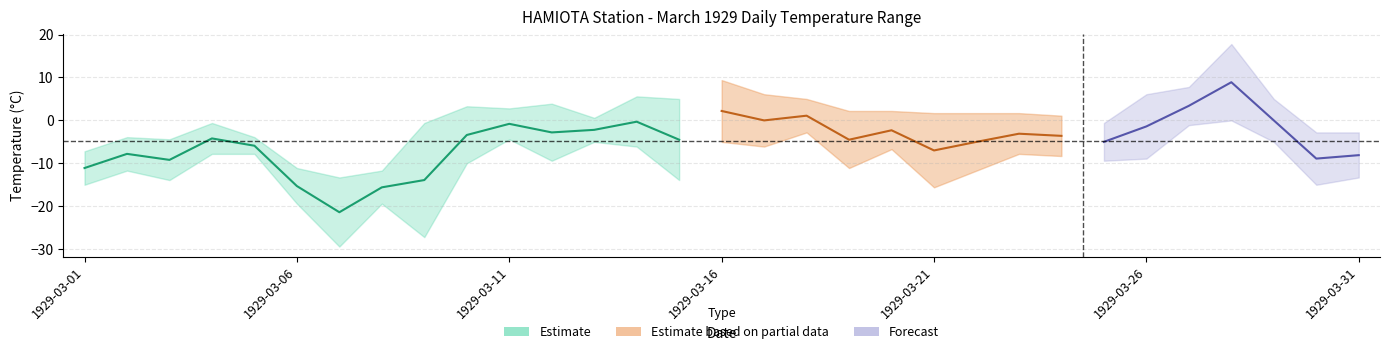

True or false: Min Temp (C) and Mean Temp (C) cross at least once.

False